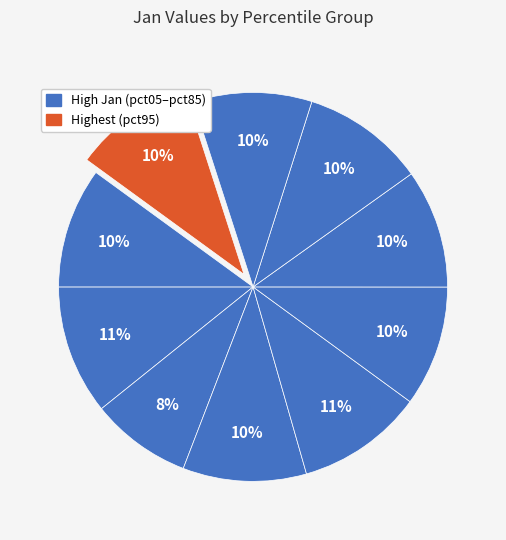

How many segments does this pie chart have?

10